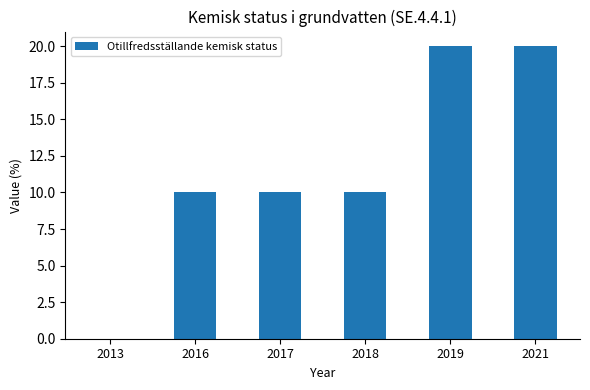

Reading left to right, list all the values displayed in this chart.

2013=0	2016=10	2017=10	2018=10	2019=20	2021=20